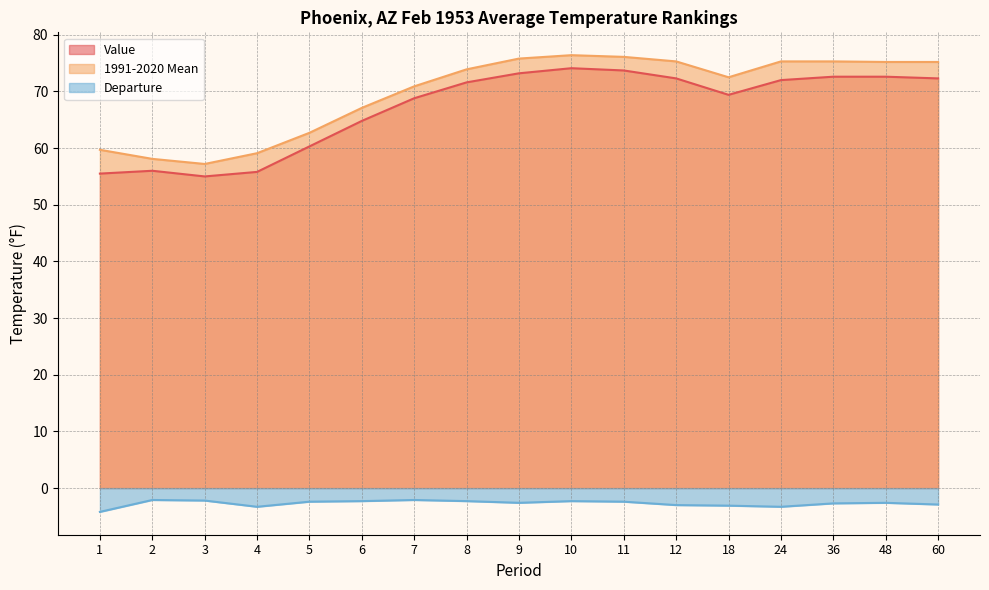

Does the chart have visible grid lines?

Yes